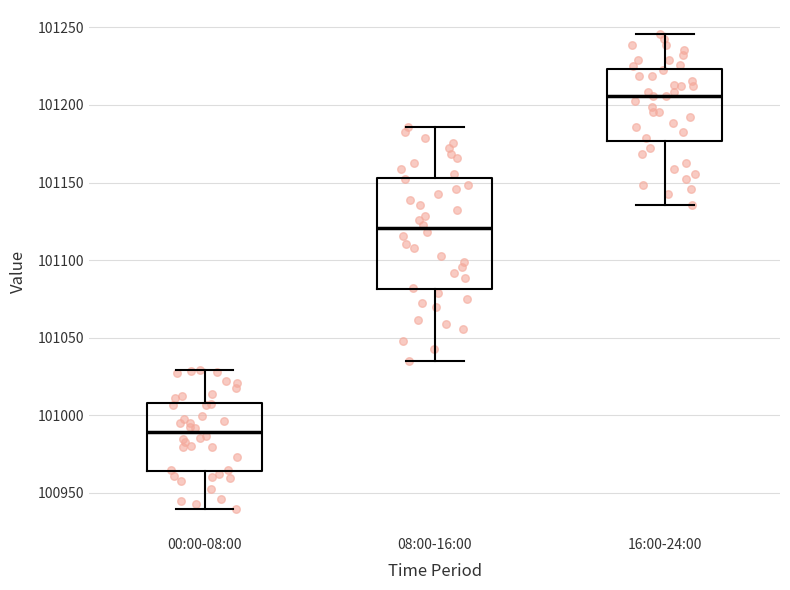

Where does the upper whisker of the box for 00:00-08:00 end on the y-axis? The values are not printed on the chart, so give them approximately, as read against the axis.

101030